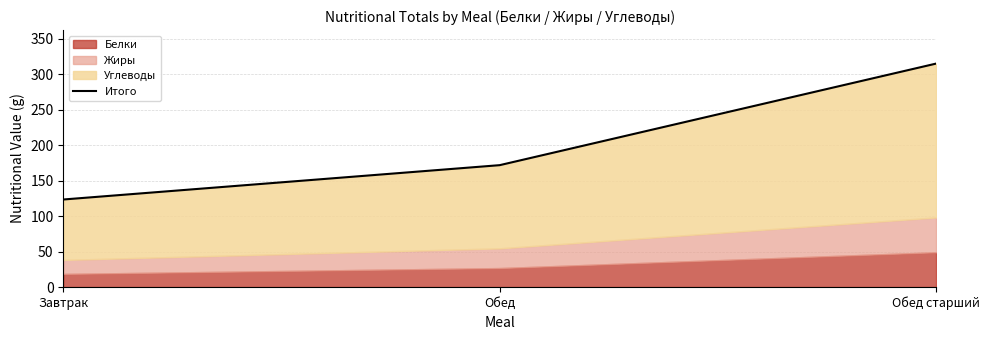

What is the value of the 2nd point from the left?

171.7